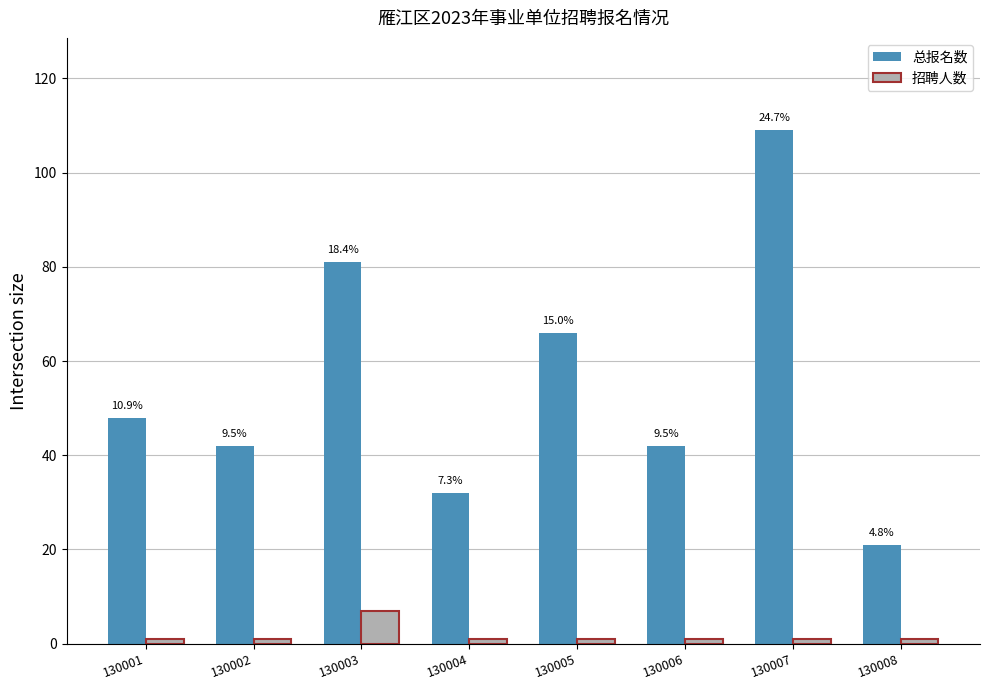

What are all the series names shown in the legend?

总报名数, 招聘人数